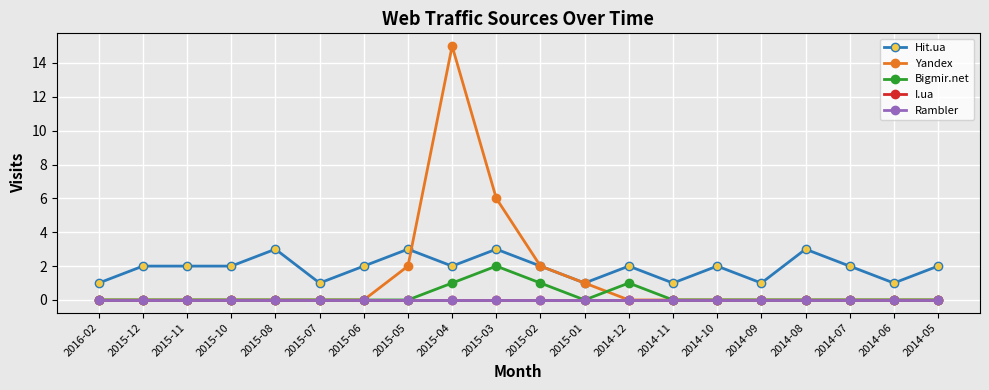

How many lines are shown in the chart?

5